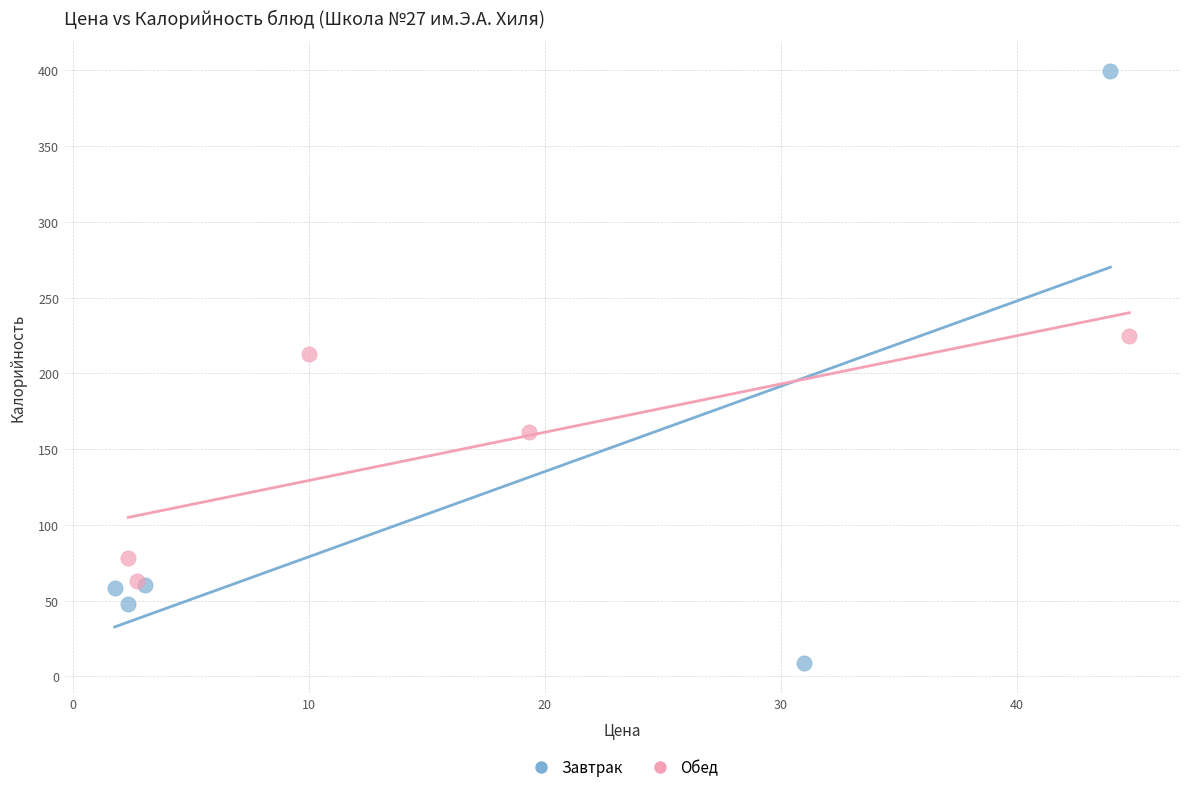

Which series reaches the minimum Y coordinate?

Завтрак